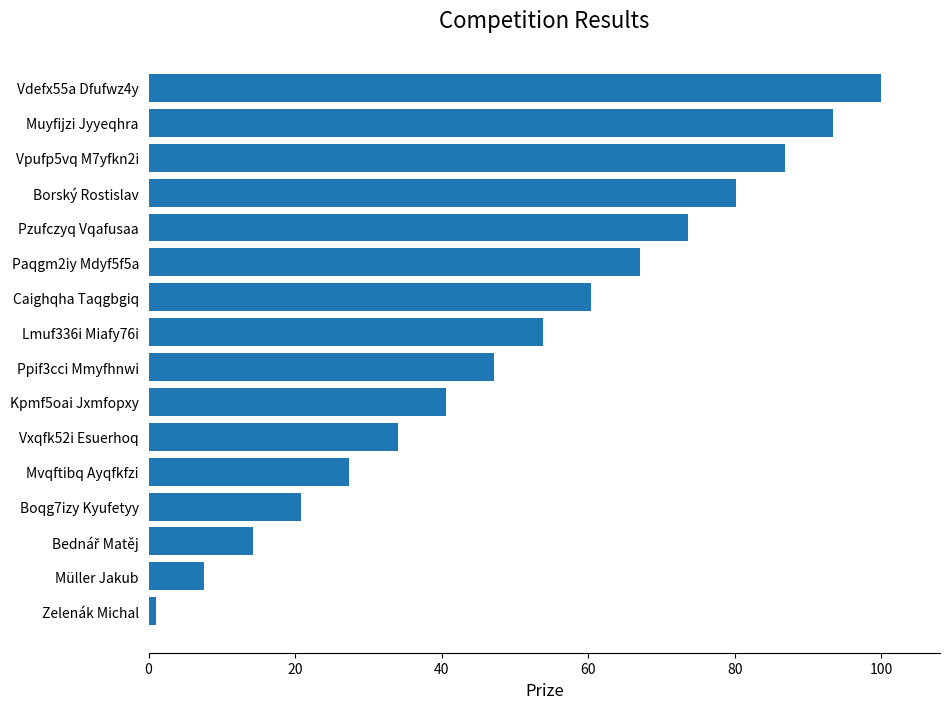

The value at Ppif3cci Mmyfhnwi is 47.2. True or false?

True